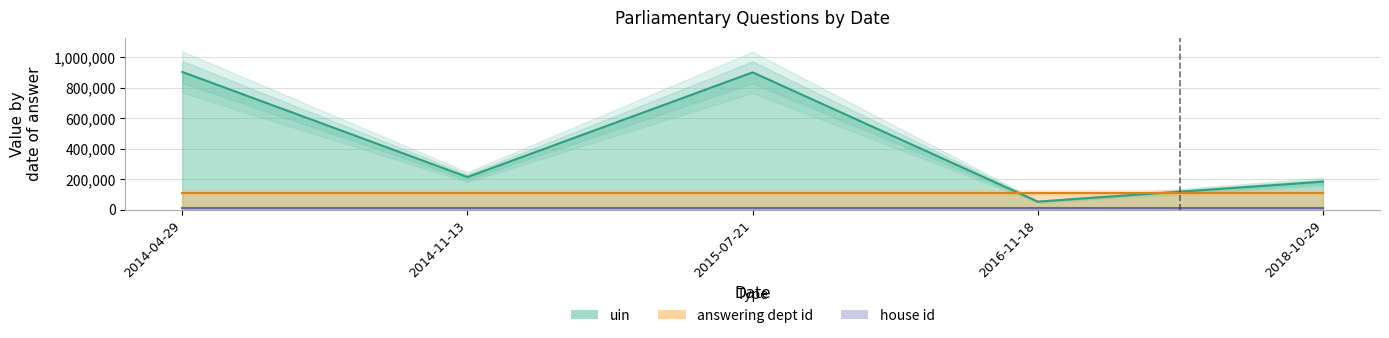

What position from the right is 2018-10-29?

1